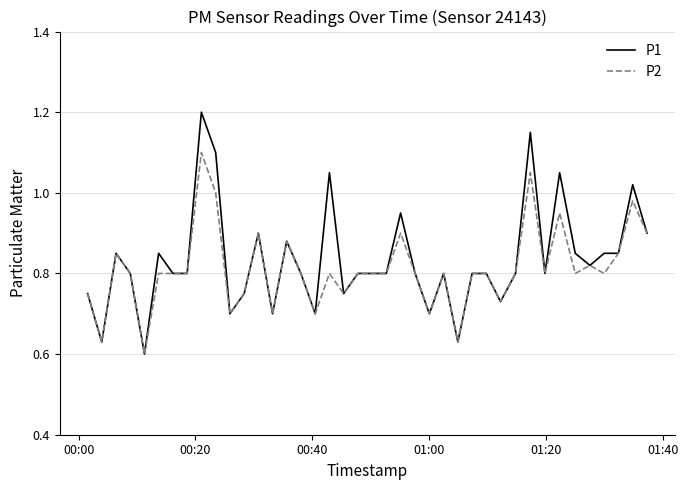

Which series has the largest range (max minus min)?

P1